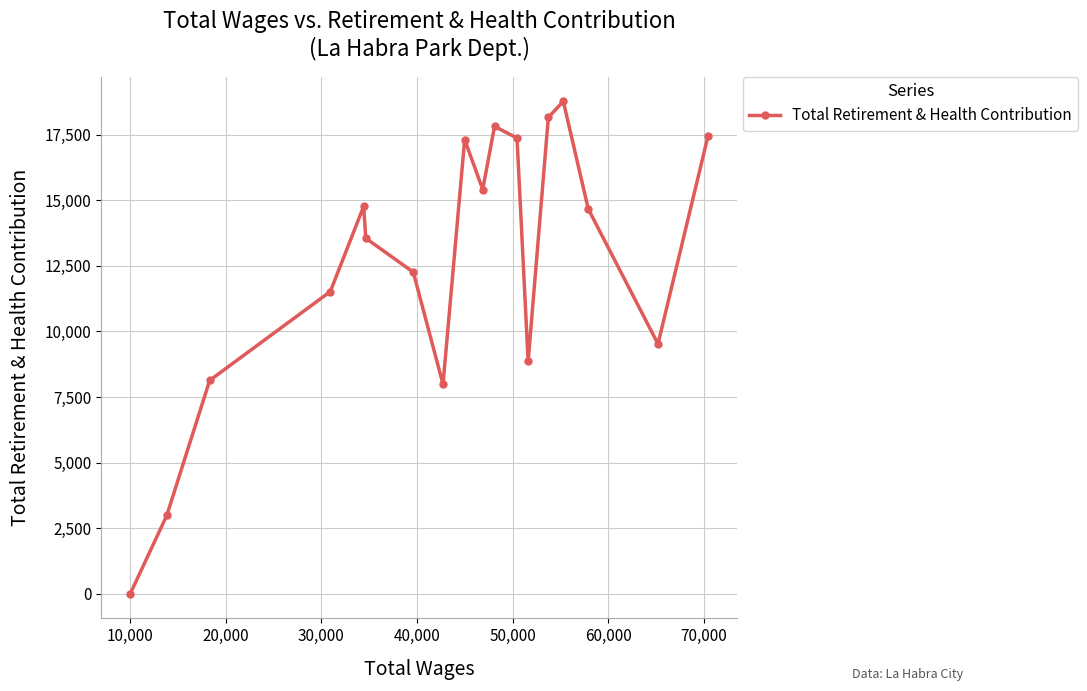

What is the maximum value shown in the chart?

18766